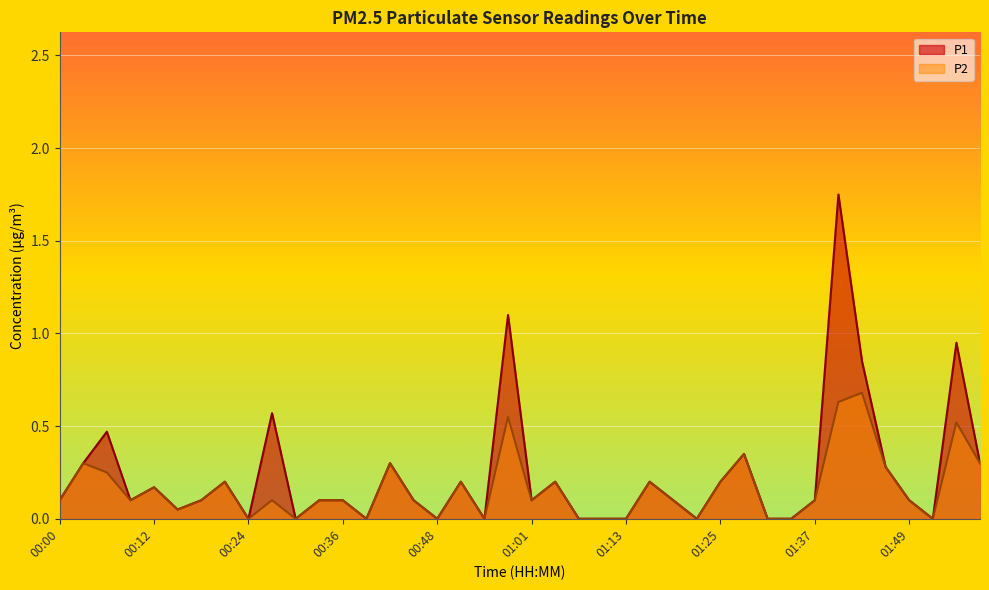

Reading left to right, what are all the values shown in this chart?

P1: 00:00=0.1	00:03=0.3	00:06=0.5	00:09=0.1	00:12=0.2	00:15=0.1	00:18=0.1	00:21=0.2	00:24=0.0	00:27=0.6	00:30=0.0	00:33=0.1	00:36=0.1	00:39=0.0	00:42=0.3	00:45=0.1	00:48=0.0	00:51=0.2	00:54=0.0	00:57=1.1	01:01=0.1	01:04=0.2	01:07=0.0	01:10=0.0	01:13=0.0	01:16=0.2	01:19=0.1	01:22=0.0	01:25=0.2	01:28=0.3	01:31=0.0	01:34=0.0	01:37=0.1	01:40=1.8	01:43=0.8	01:46=0.3	01:49=0.1	01:52=0.0	01:55=0.9	01:58=0.3
P2: 00:00=0.1	00:03=0.3	00:06=0.2	00:09=0.1	00:12=0.2	00:15=0.1	00:18=0.1	00:21=0.2	00:24=0.0	00:27=0.1	00:30=0.0	00:33=0.1	00:36=0.1	00:39=0.0	00:42=0.3	00:45=0.1	00:48=0.0	00:51=0.2	00:54=0.0	00:57=0.6	01:01=0.1	01:04=0.2	01:07=0.0	01:10=0.0	01:13=0.0	01:16=0.2	01:19=0.1	01:22=0.0	01:25=0.2	01:28=0.3	01:31=0.0	01:34=0.0	01:37=0.1	01:40=0.6	01:43=0.7	01:46=0.3	01:49=0.1	01:52=0.0	01:55=0.5	01:58=0.3